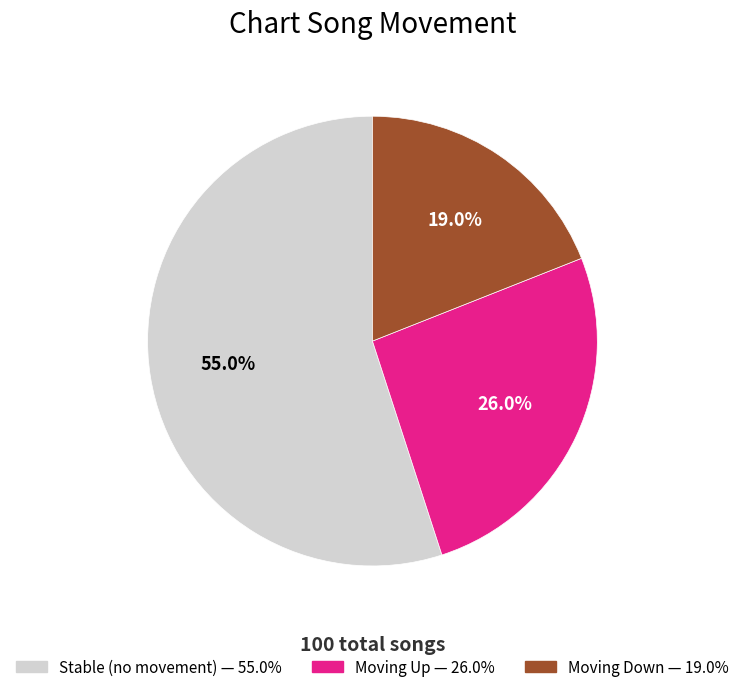

How many slices are in this pie chart?

3